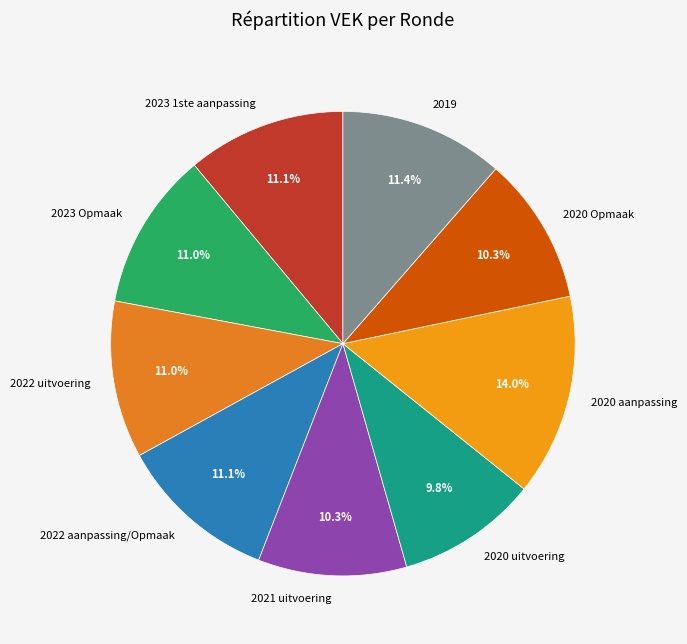

Is 2023 Opmaak the majority of the pie?

No